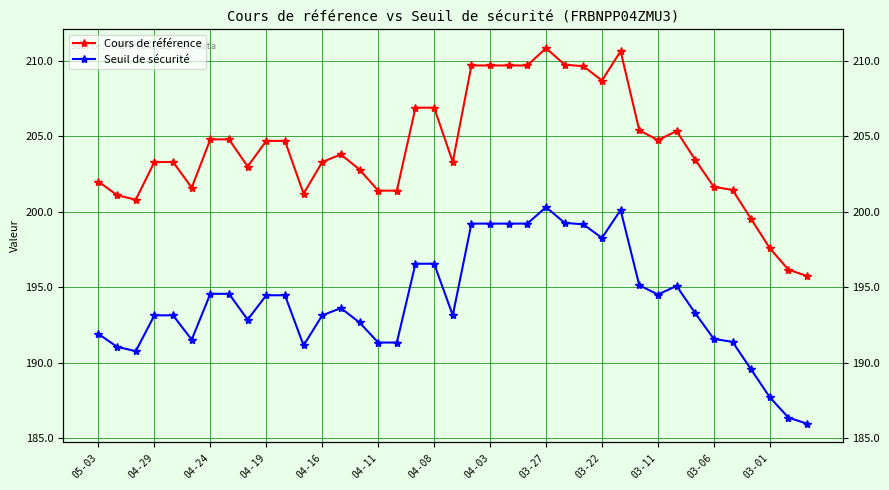

What is the sum of all Cours de référence values?

7964.6